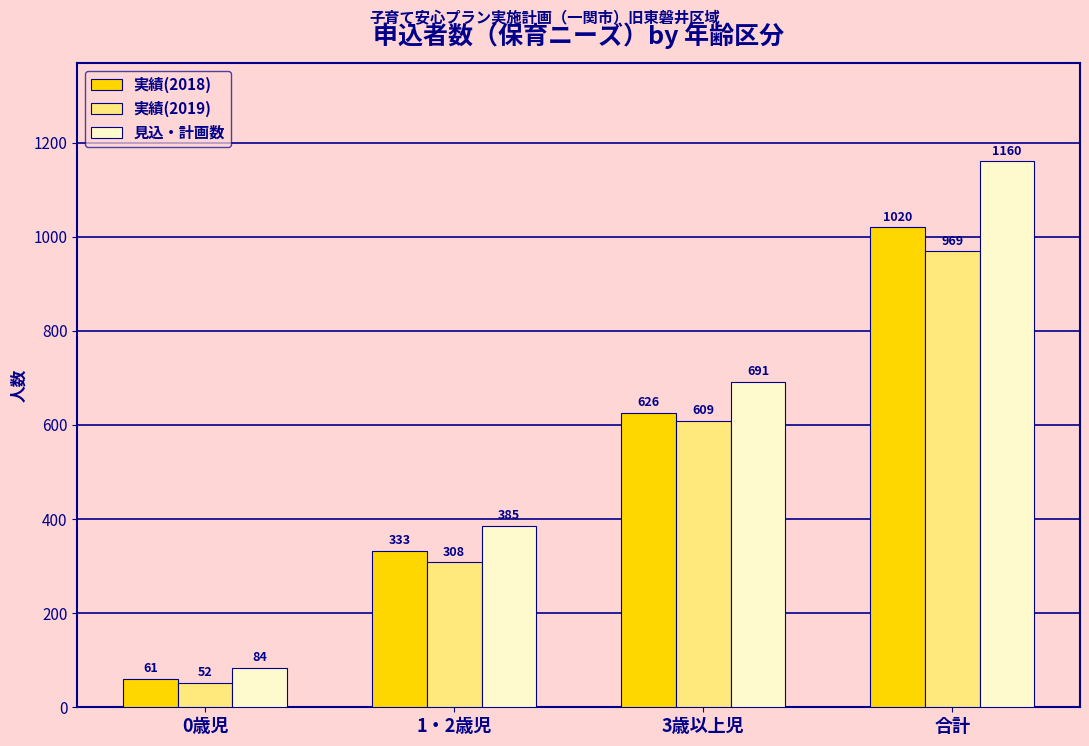

Which series has the widest spread of values?

見込・計画数